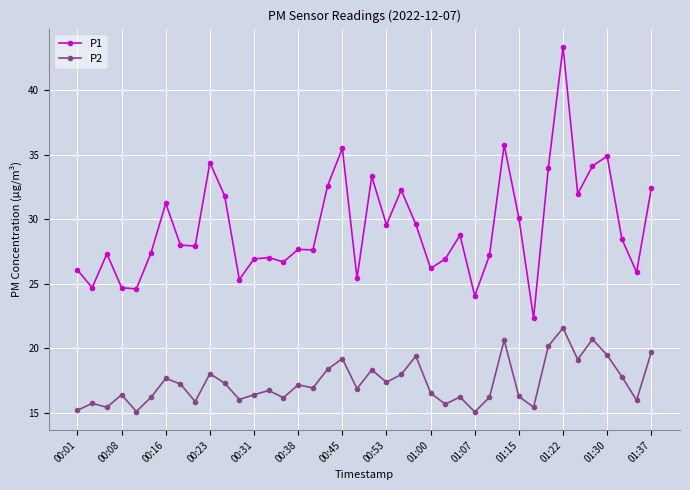

What is the smallest value displayed?

15.1